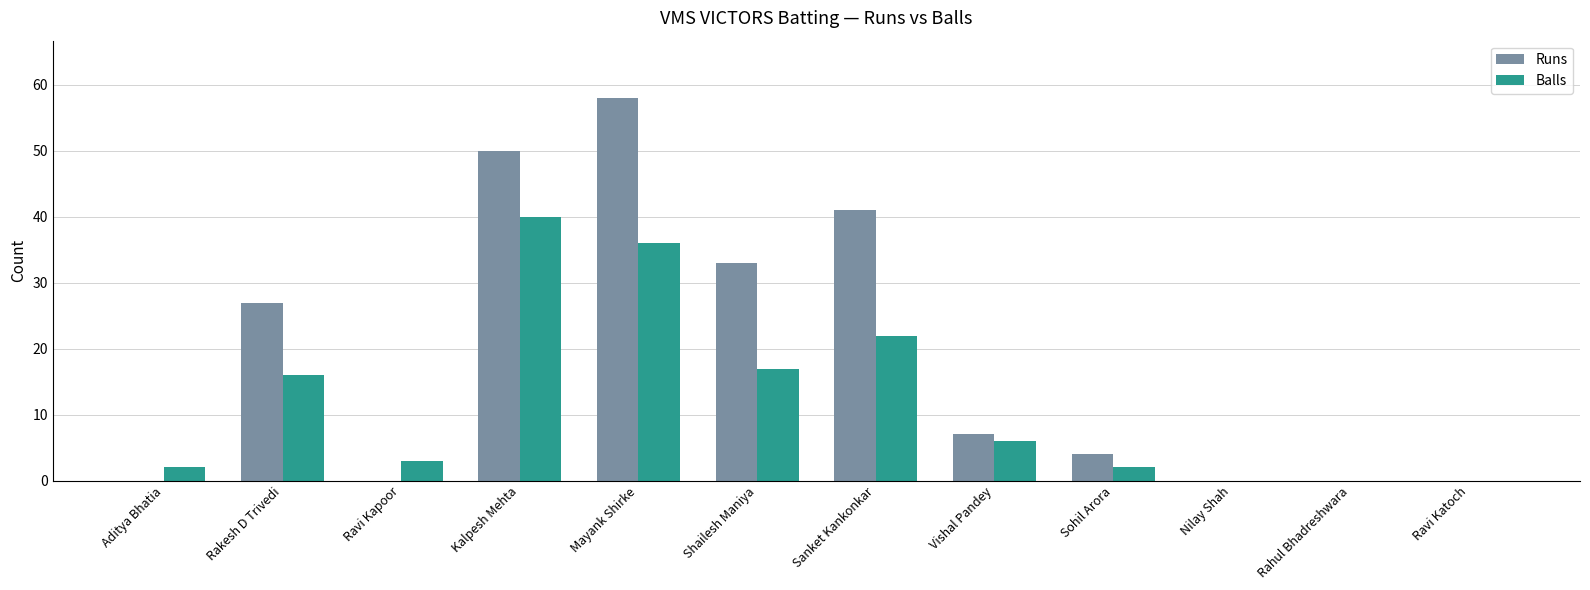

What is the sum of the Runs values at Sanket Kankonkar and Rakesh D Trivedi?

68